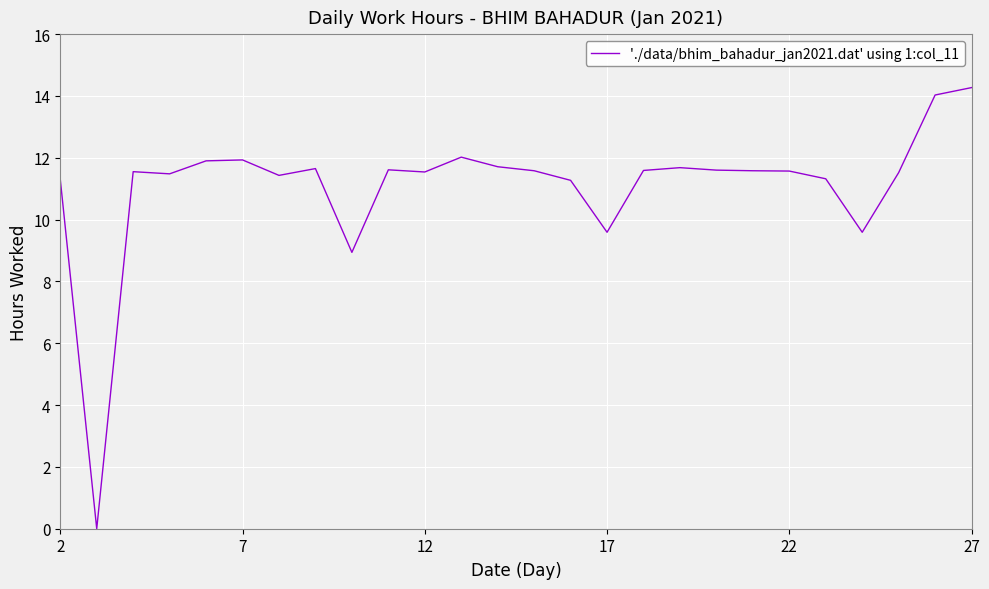

What is the difference between the maximum and minimum values?

14.3